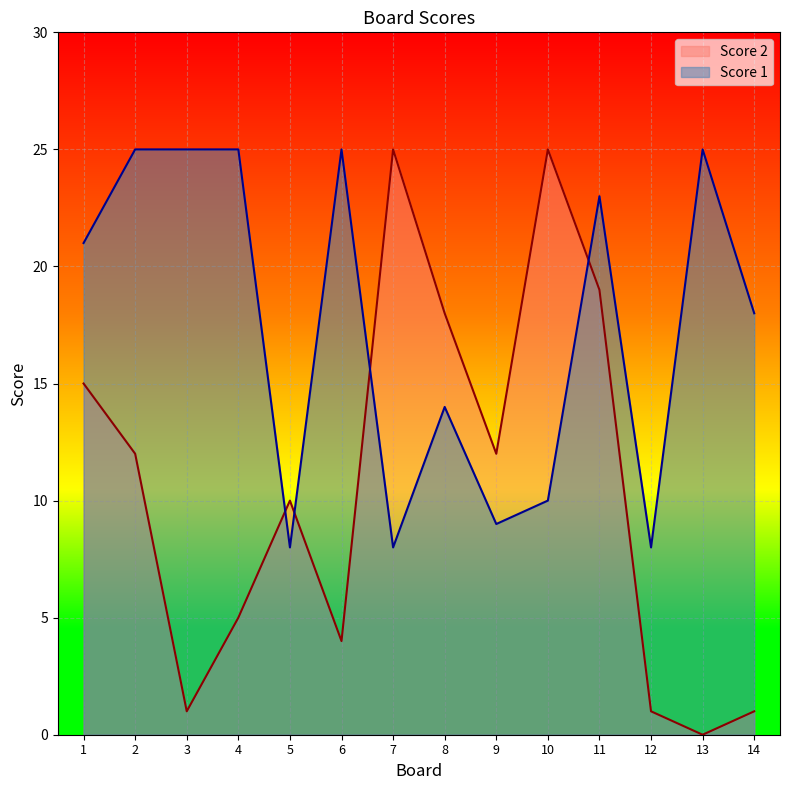

What is the total value across all series at 4?

30